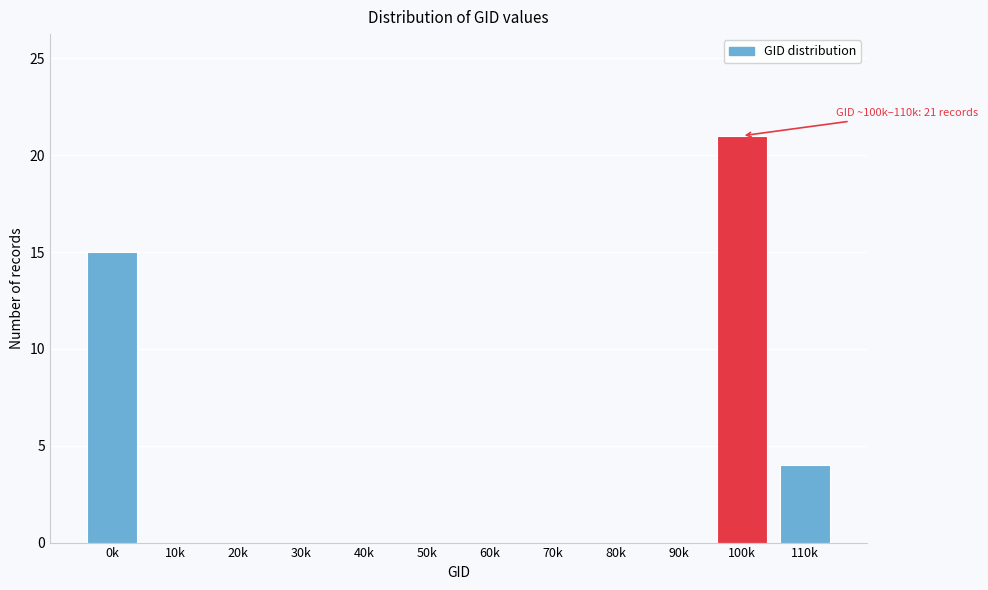

Reading left to right, what are all the values shown in this chart?

0k=15	10k=0	20k=0	30k=0	40k=0	50k=0	60k=0	70k=0	80k=0	90k=0	100k=21	110k=4